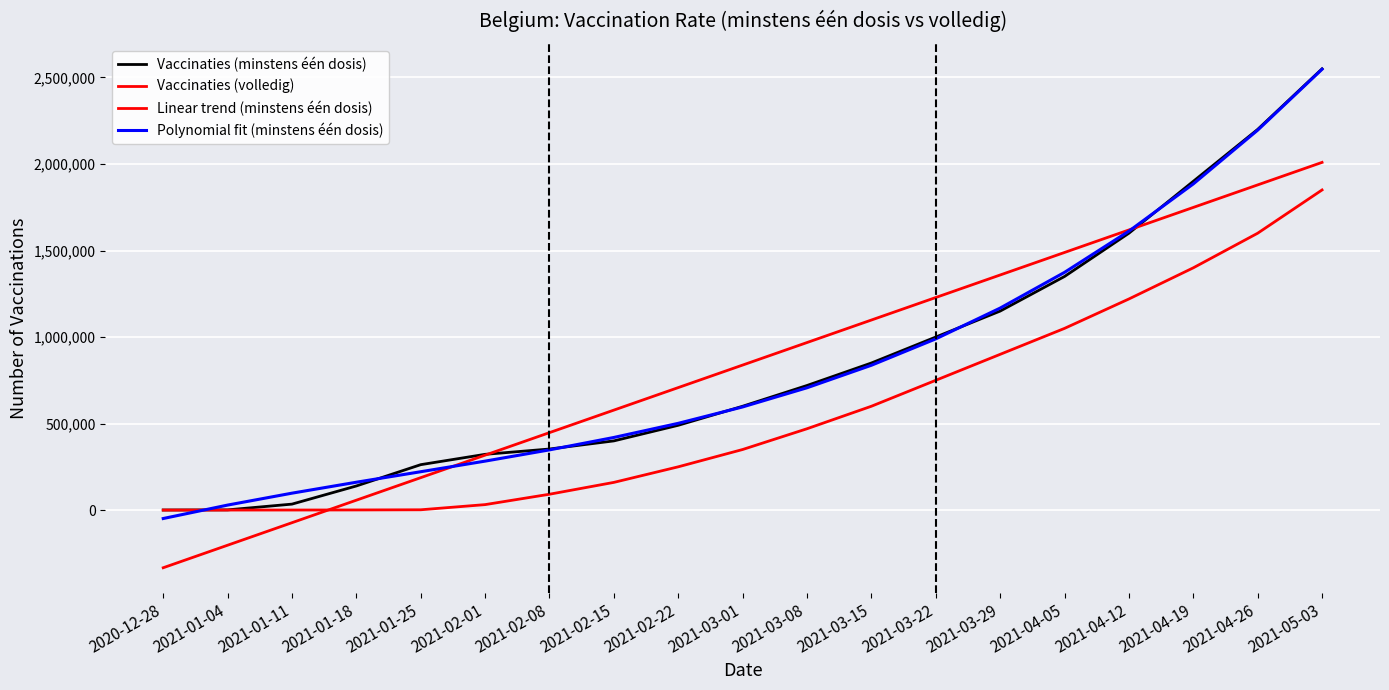

What is the average value of the Polynomial fit (minstens één dosis) series?

838017.1